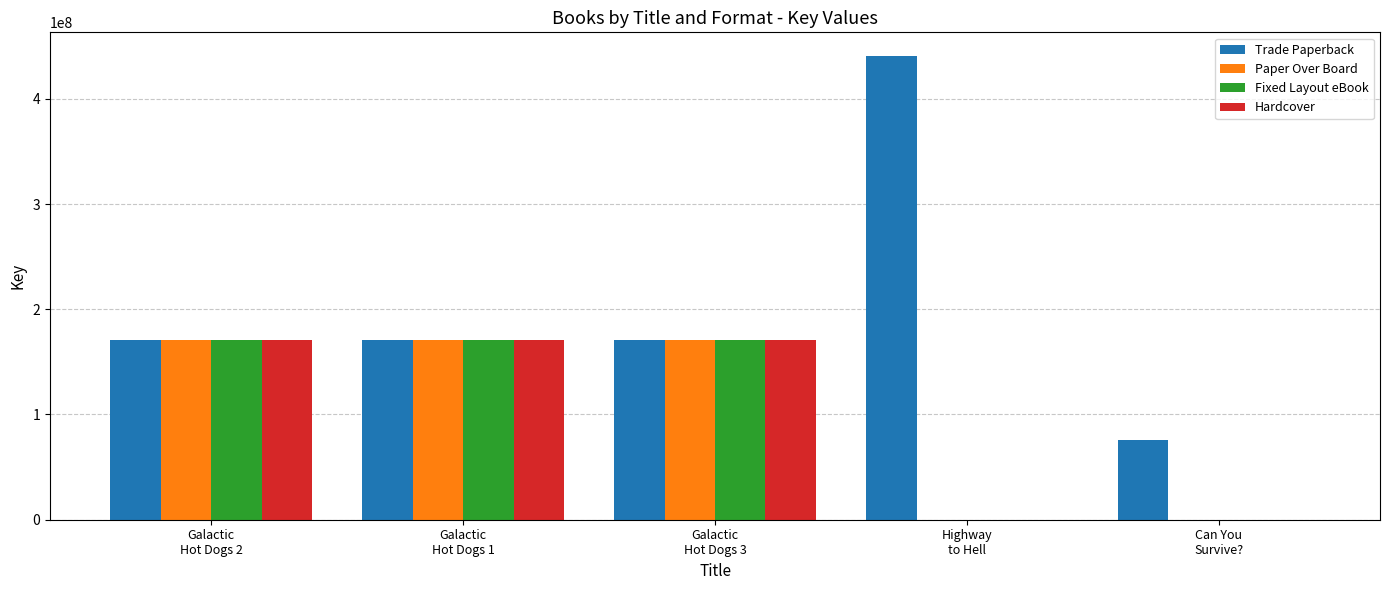

Which series has the largest total across all categories?

Trade Paperback